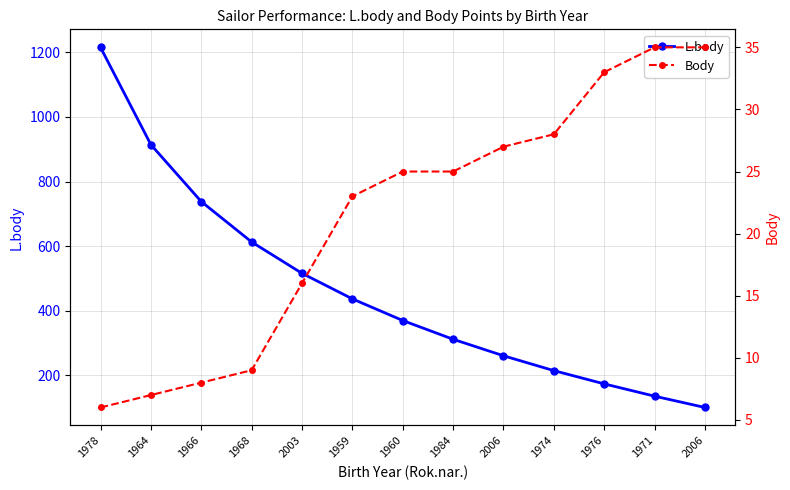

What value does the Body series have at 2006?

27